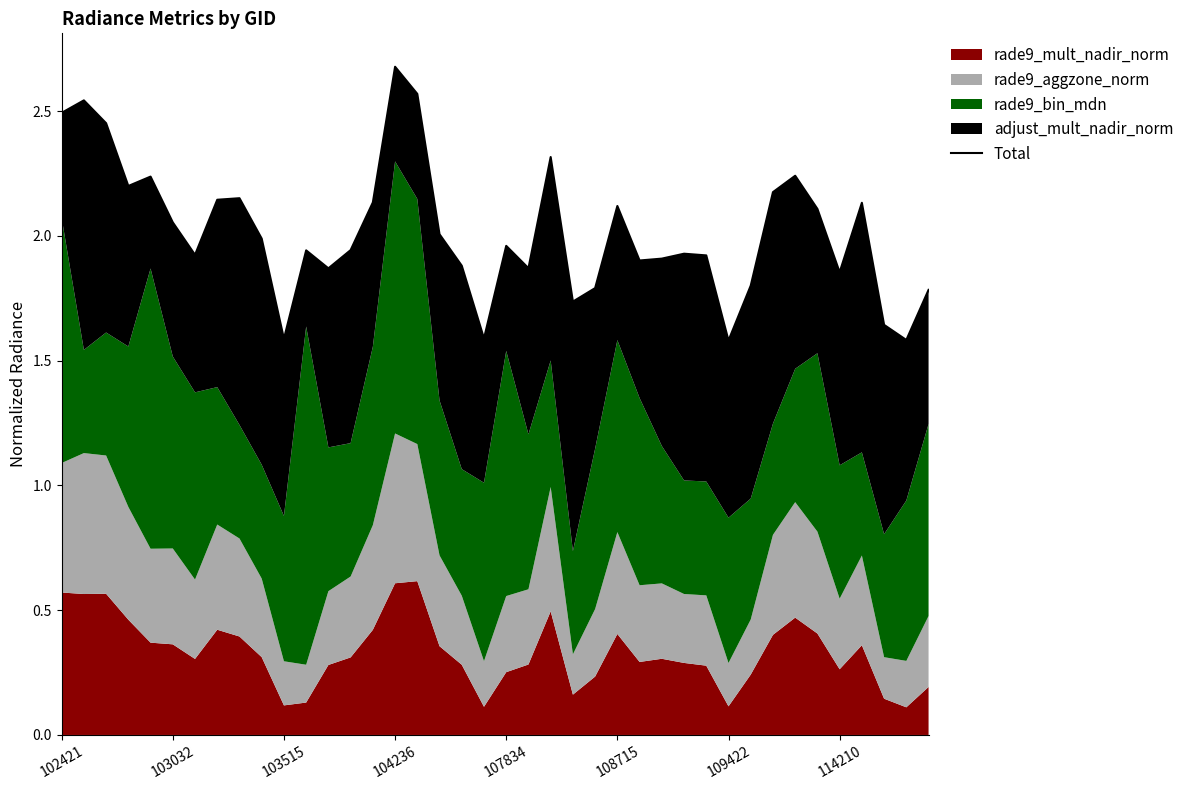

What position from the left is 33?

34